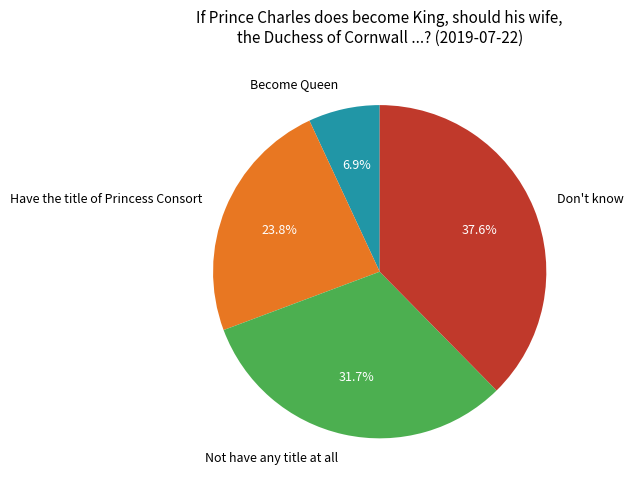

How many segments does this pie chart have?

4